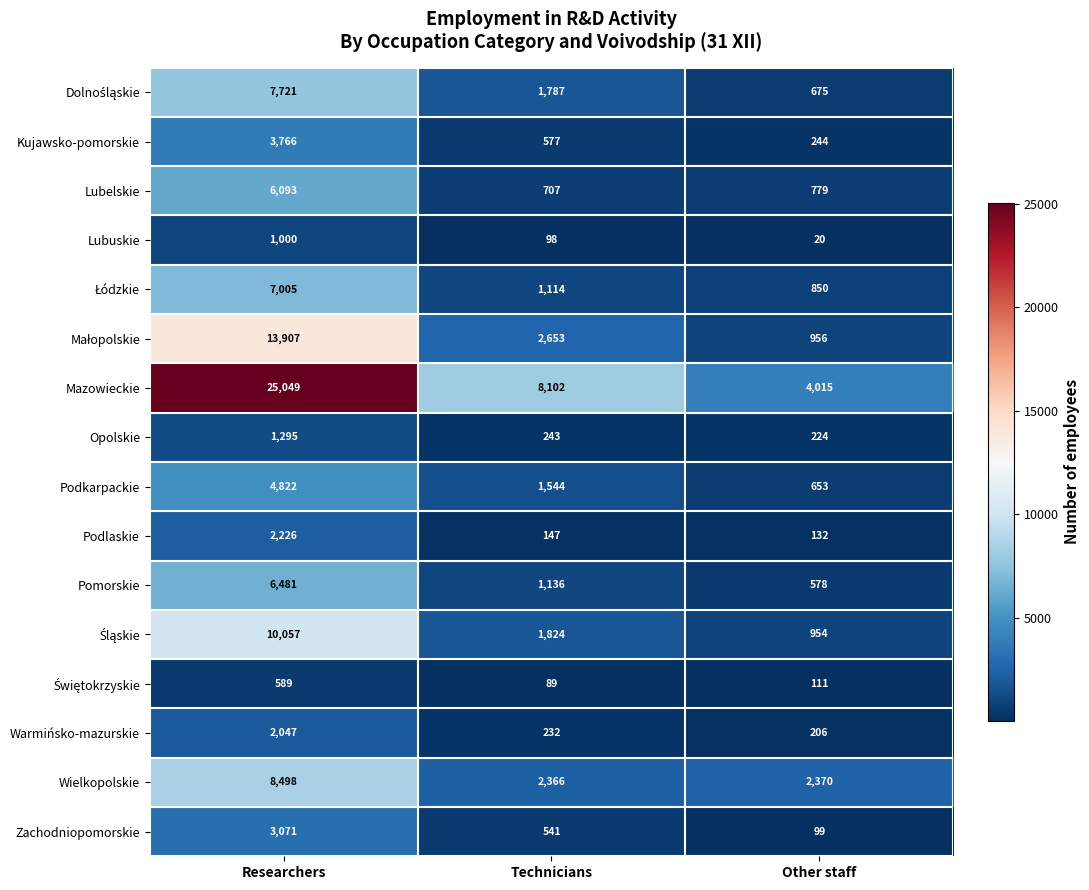

The Wielkopolskie series shows 2370 at Other staff. True or false?

True